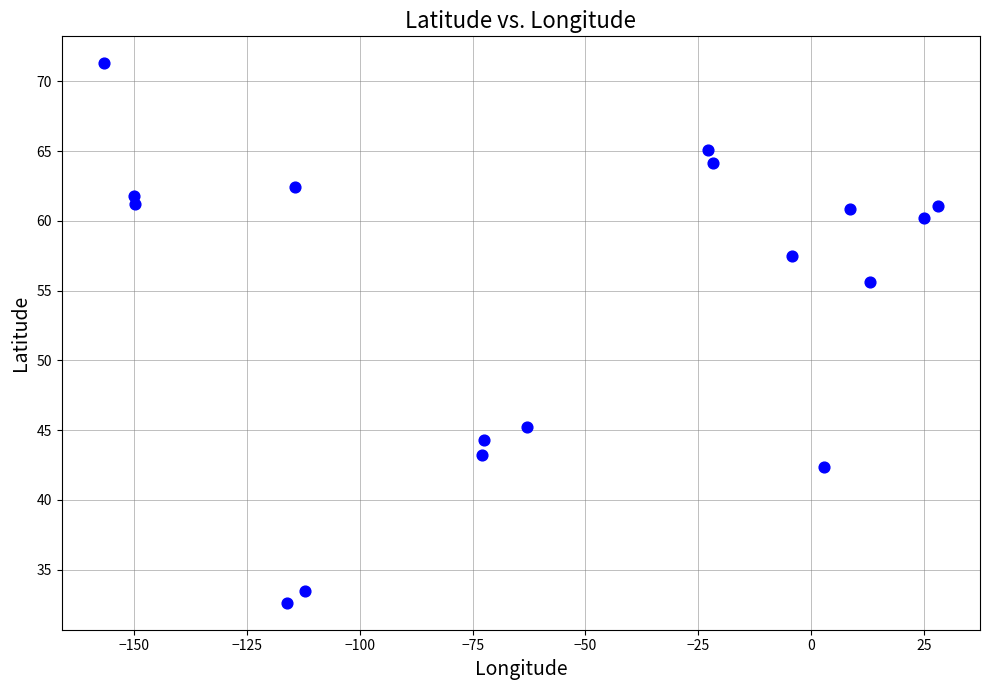

What is the range of X values (max minus min)?

185.0